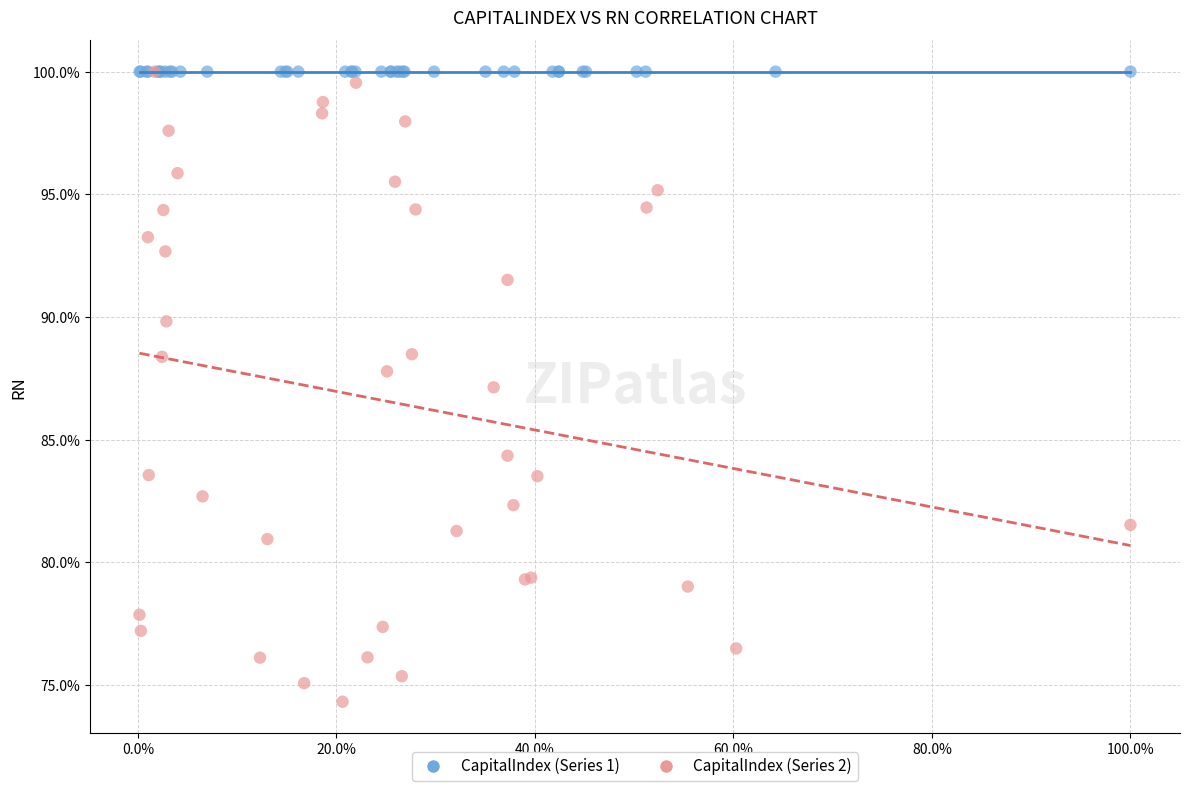

Which series contains the lowest Y value?

CapitalIndex (Series 2)